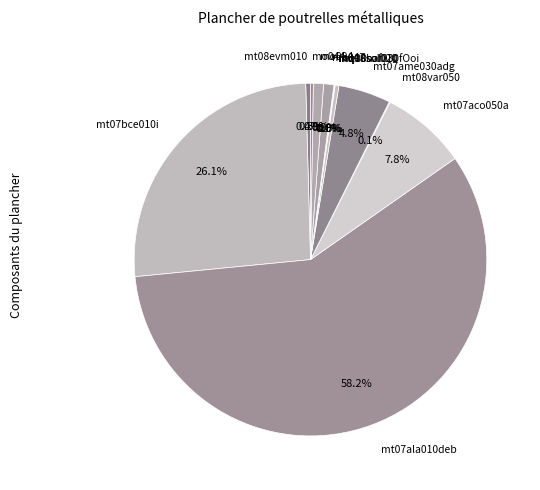

What percentage do mt07bce010i and mo047 together represent?

27.0%